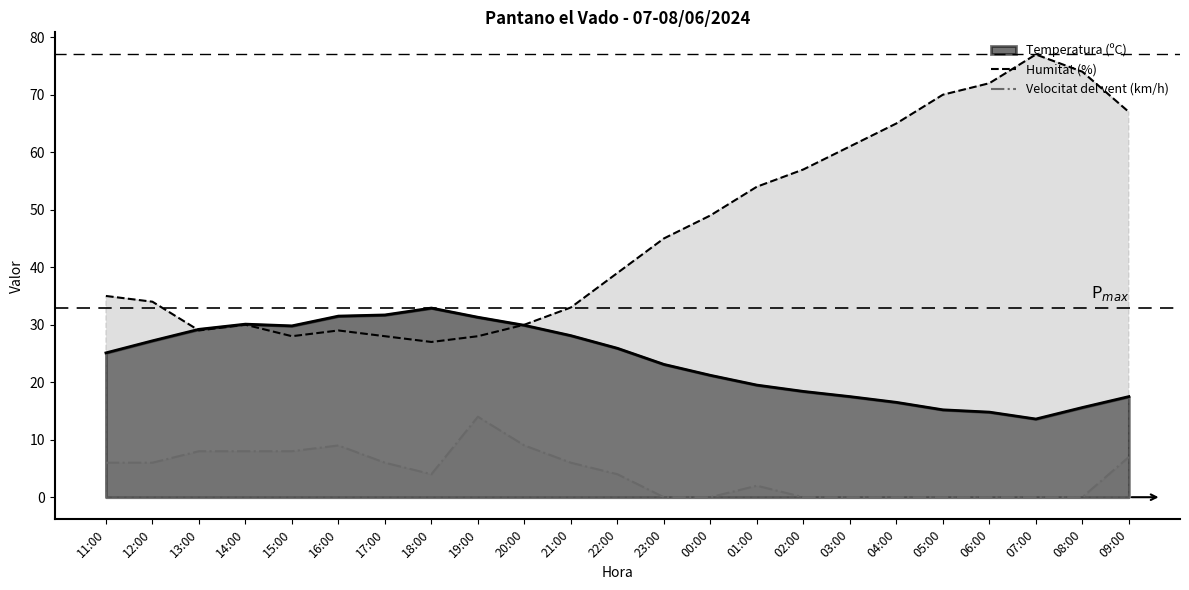

What is the average value of the Velocitat del vent (km/h) series?

4.2